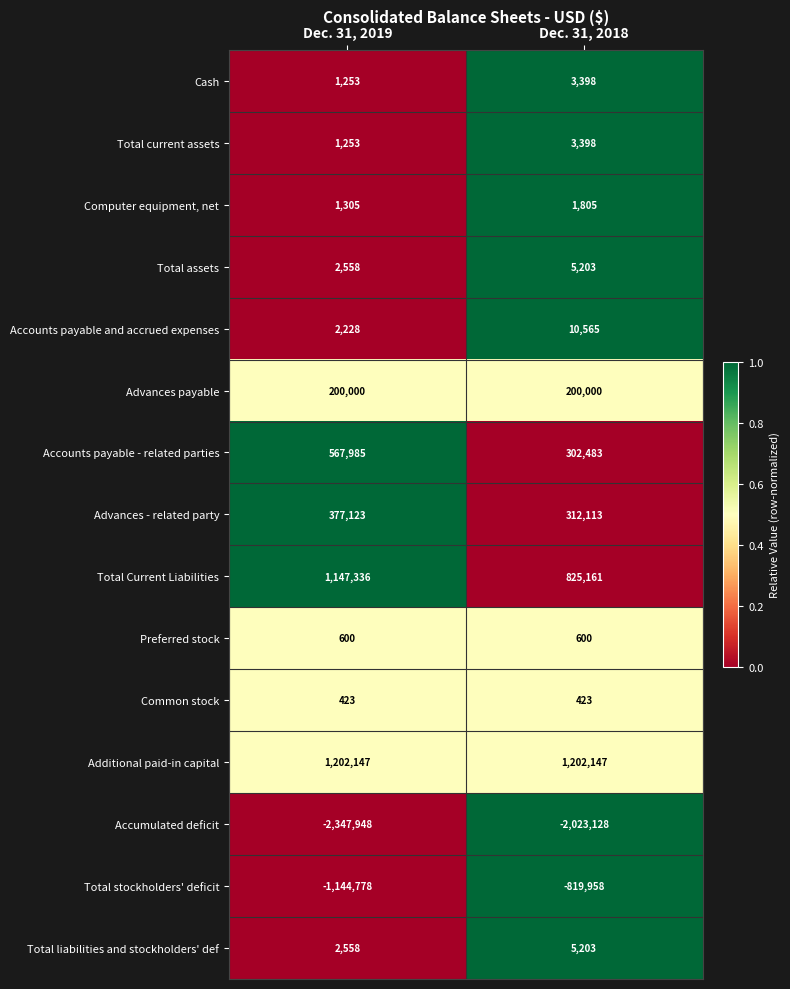

Reading left to right, extract all data points from this chart.

Cash: 1253	3398
Total current assets: 1253	3398
Computer equipment, net: 1305	1805
Total assets: 2558	5203
Accounts payable and accrued expenses: 2228	10565
Advances payable: 200000	200000
Accounts payable - related parties: 567985	302483
Advances - related party: 377123	312113
Total Current Liabilities: 1147336	825161
Preferred stock: 600	600
Common stock: 423	423
Additional paid-in capital: 1202147	1202147
Accumulated deficit: -2347948	-2023128
Total stockholders' deficit: -1144778	-819958
Total liabilities and stockholders' def: 2558	5203